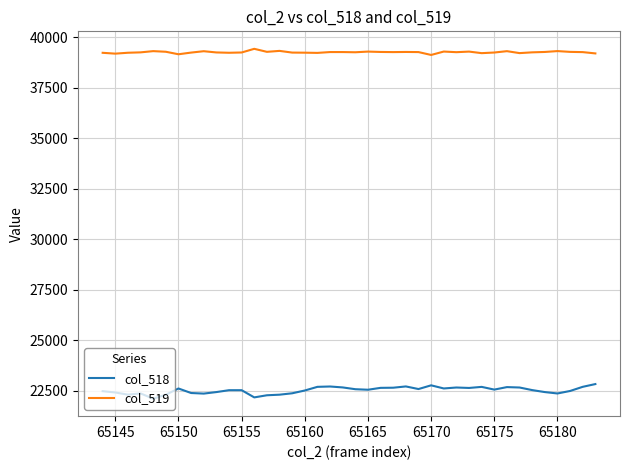

What is the sum of all col_518 values?

901298